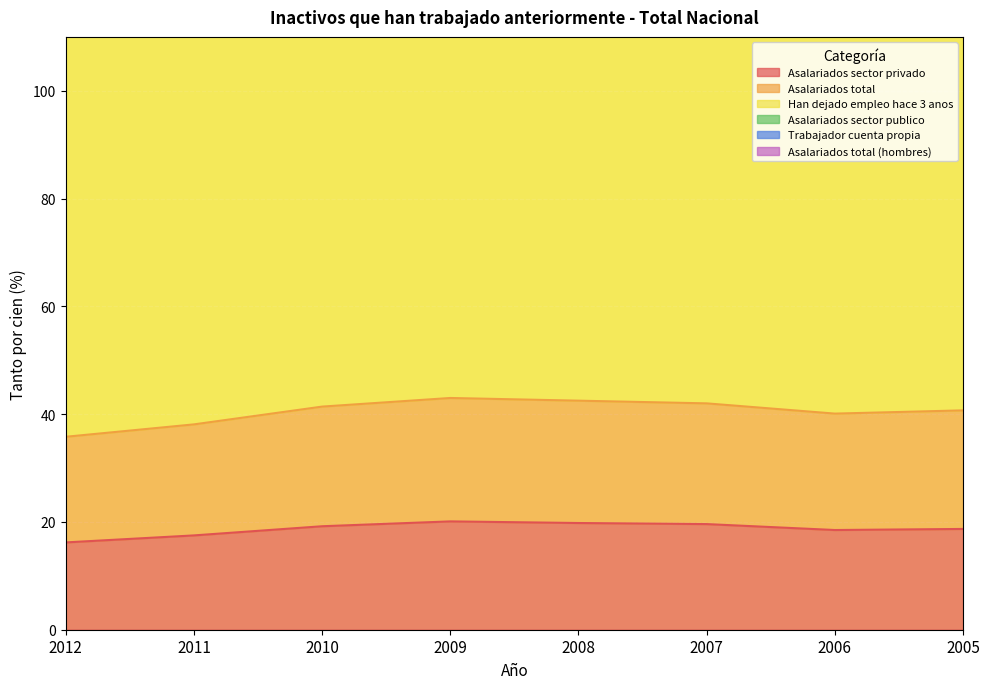

What is the sum of the Asalariados total (hombres) values at 2010 and 2005?

288.5